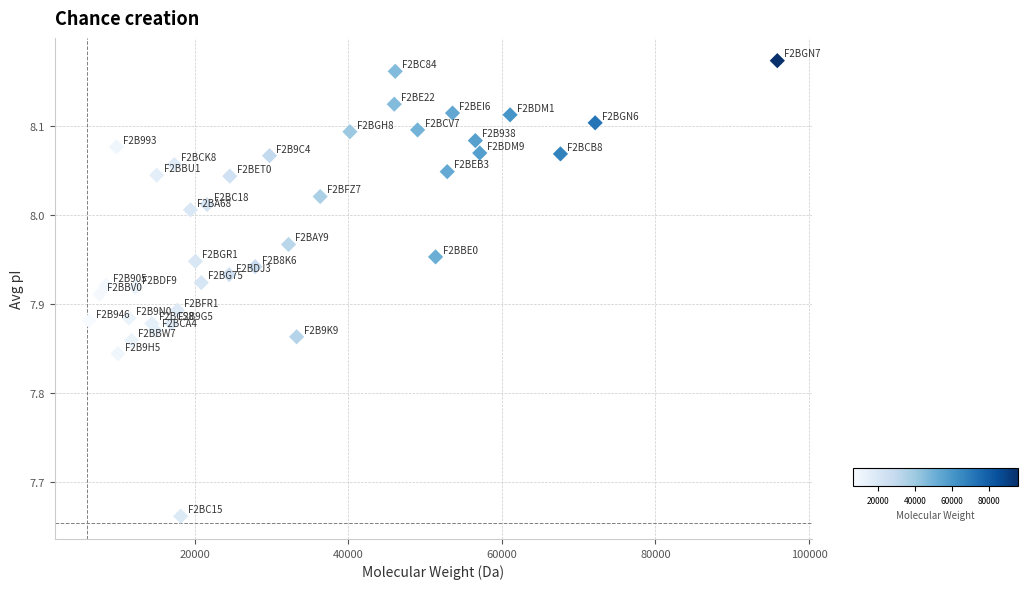

What is the range of X values (max minus min)?

89593.9